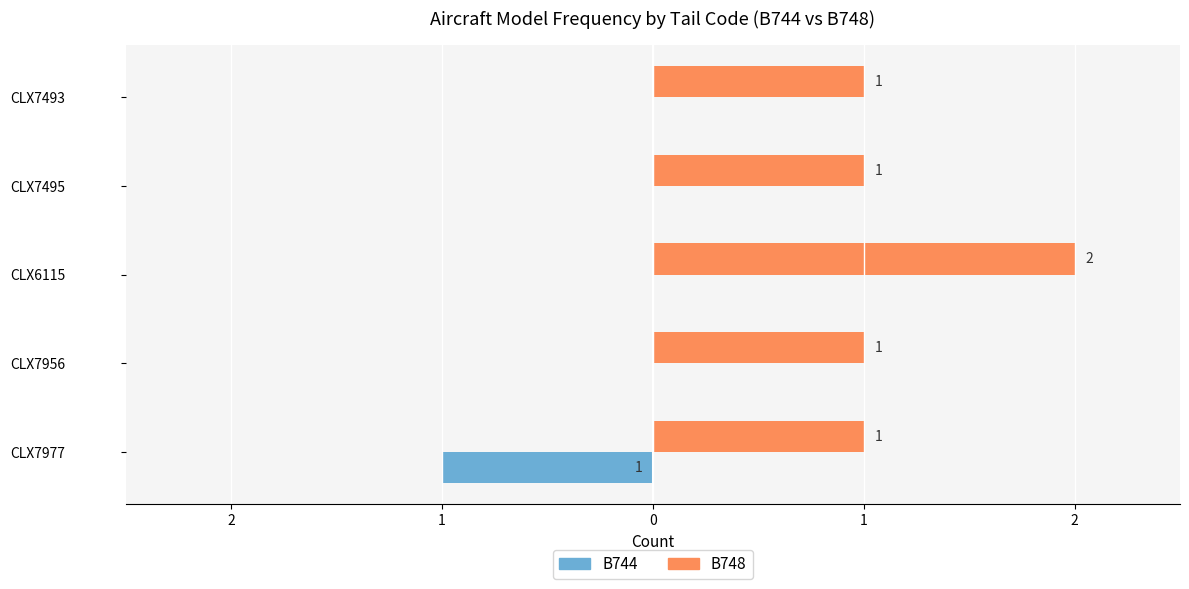

What are all the series names shown in the legend?

B744, B748